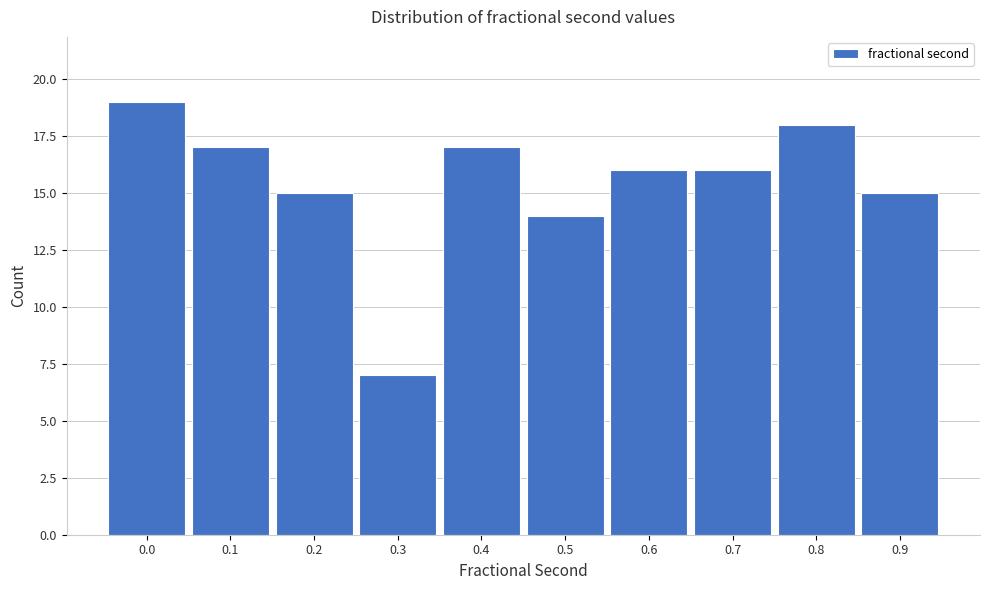

Reading right to left, extract all data points from this chart.

0.9=15	0.8=18	0.7=16	0.6=16	0.5=14	0.4=17	0.3=7	0.2=15	0.1=17	0.0=19